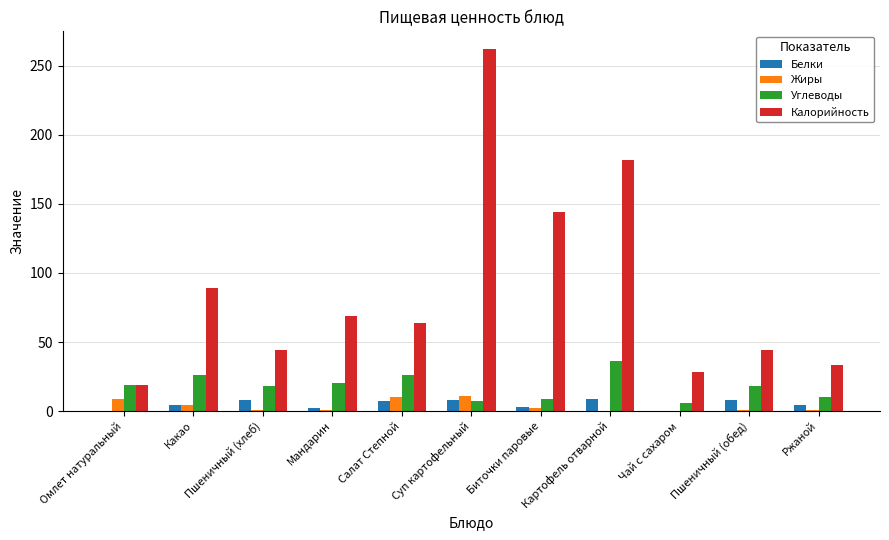

Which series has the largest total across all categories?

Калорийность